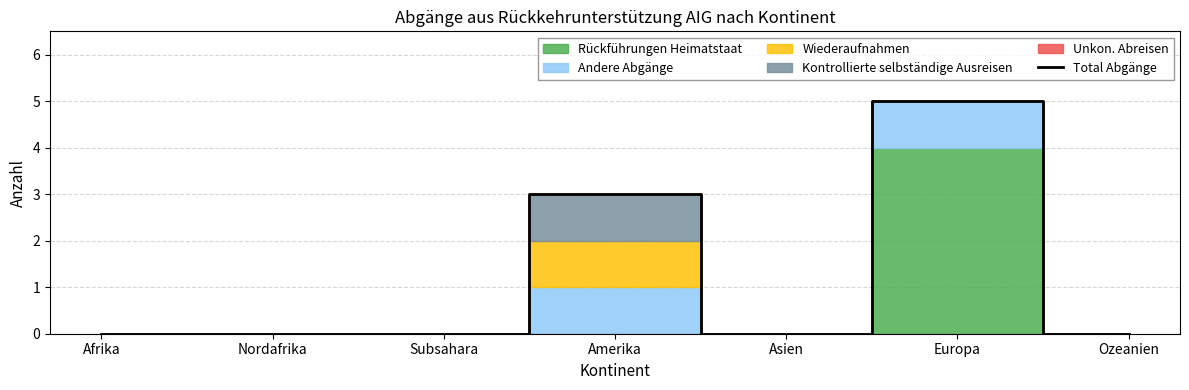

How many lines are shown in the chart?

1